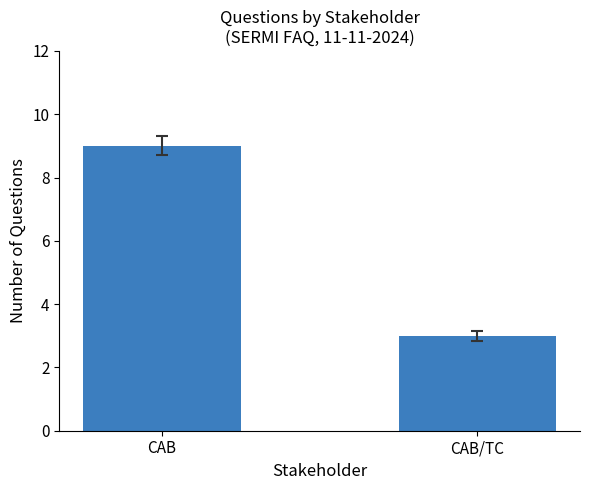

What is the change in value from CAB to CAB/TC?

-6